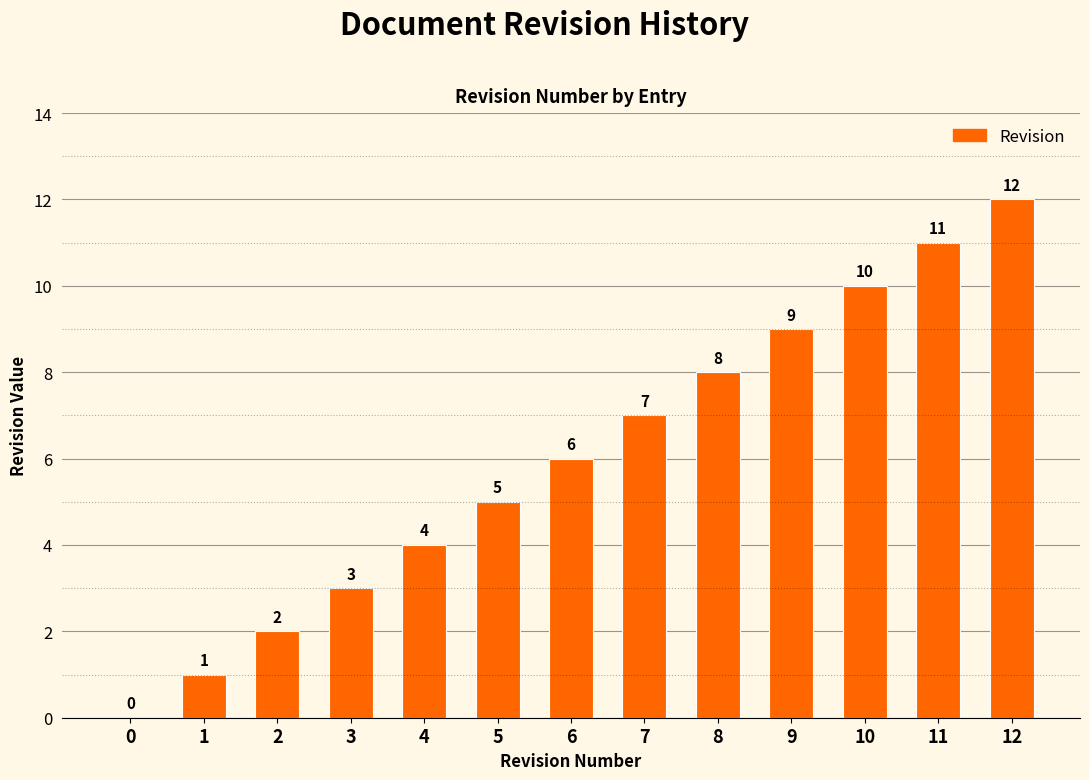

Reading left to right, what are all the values shown in this chart?

0=0	1=1	2=2	3=3	4=4	5=5	6=6	7=7	8=8	9=9	10=10	11=11	12=12